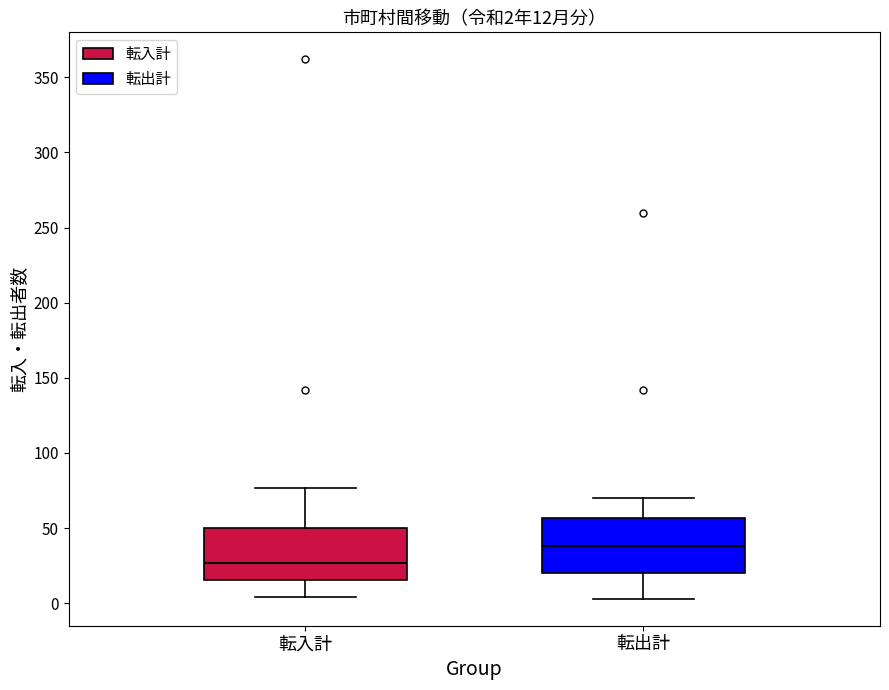

Which box's median line is the highest?

転出計